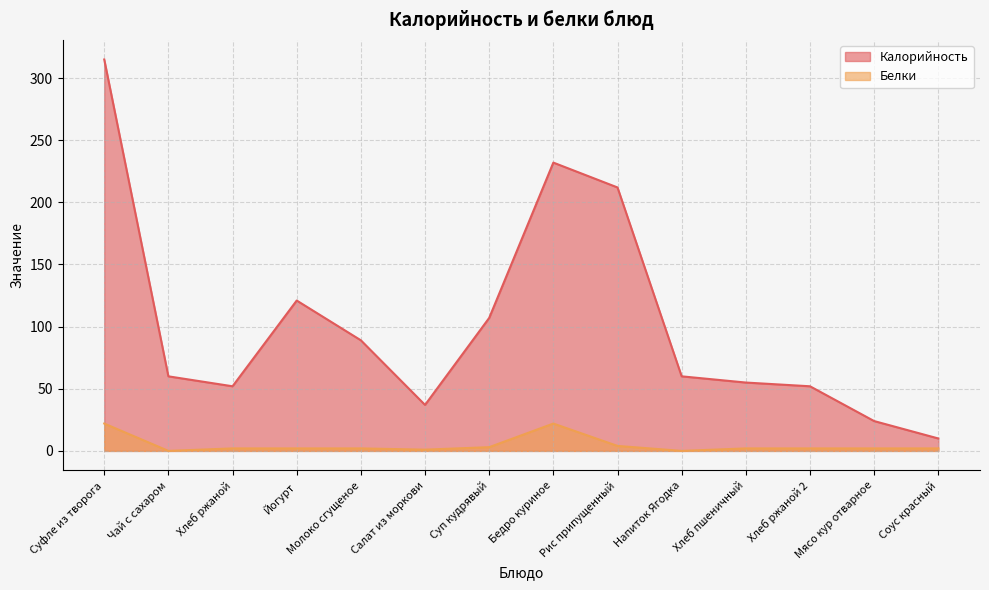

Which series has the largest range (max minus min)?

Калорийность